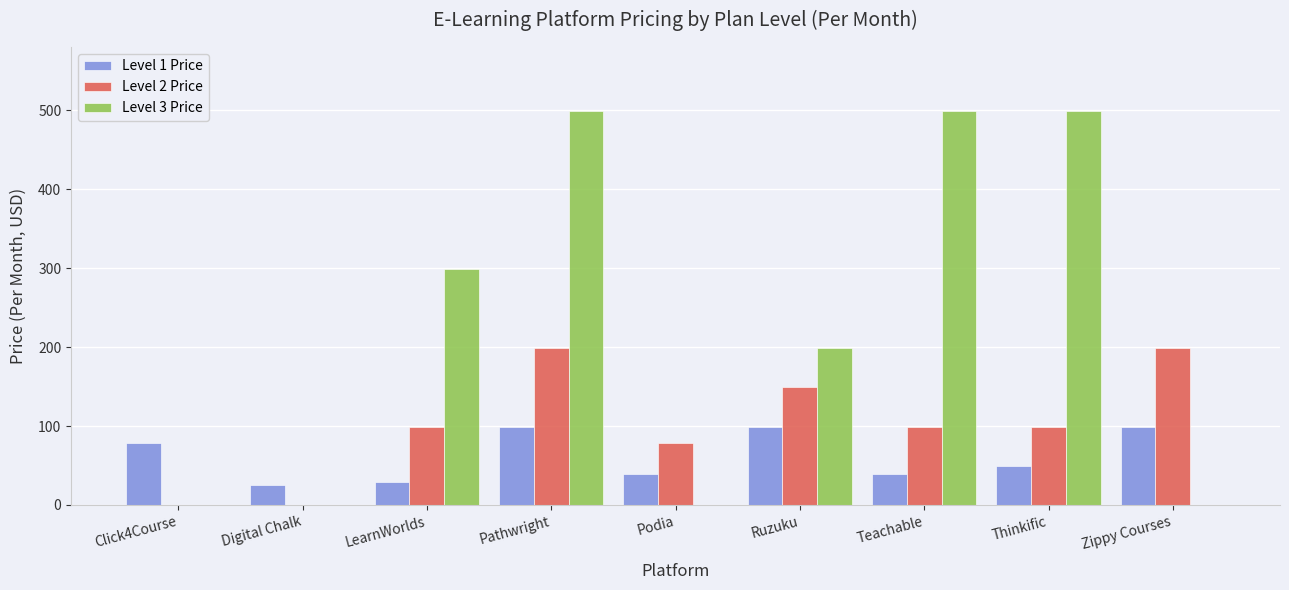

Which series changed the most between LearnWorlds and Pathwright?

Level 3 Price